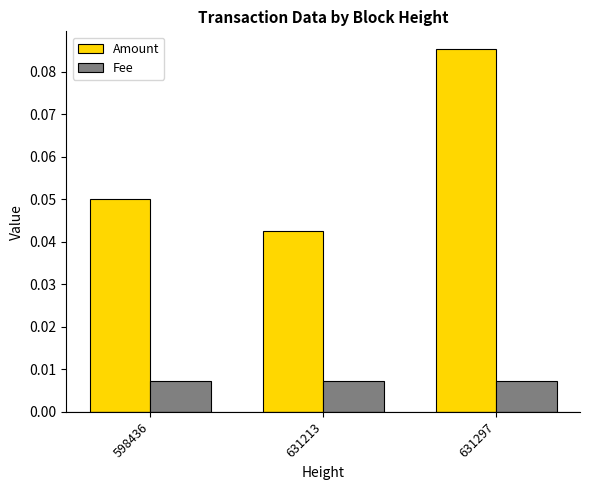

Which series changed the most between 631213 and 631297?

Amount